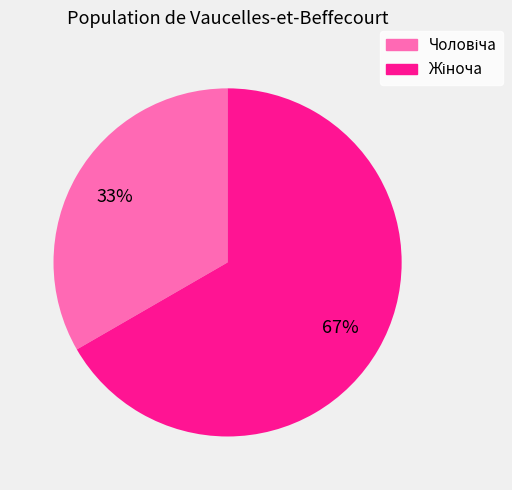

To the nearest percent, what is the average slice percentage?

50%